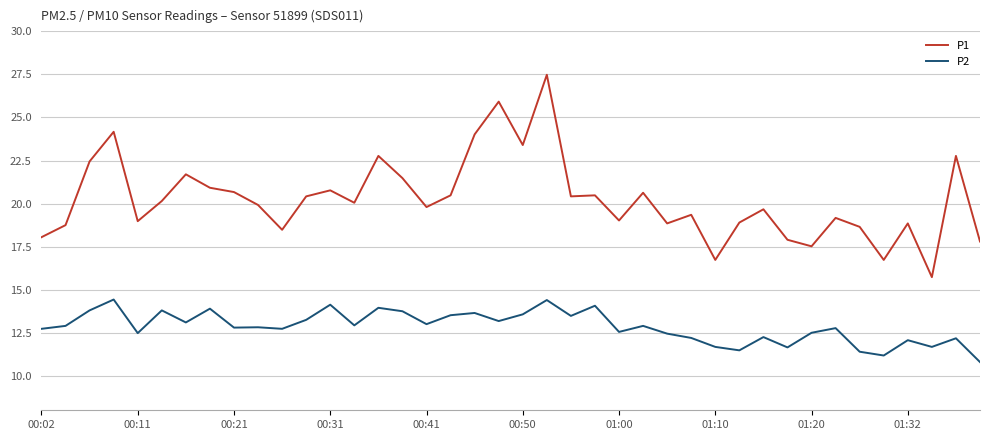

List the series in order of their peak value, highest first.

P1, P2